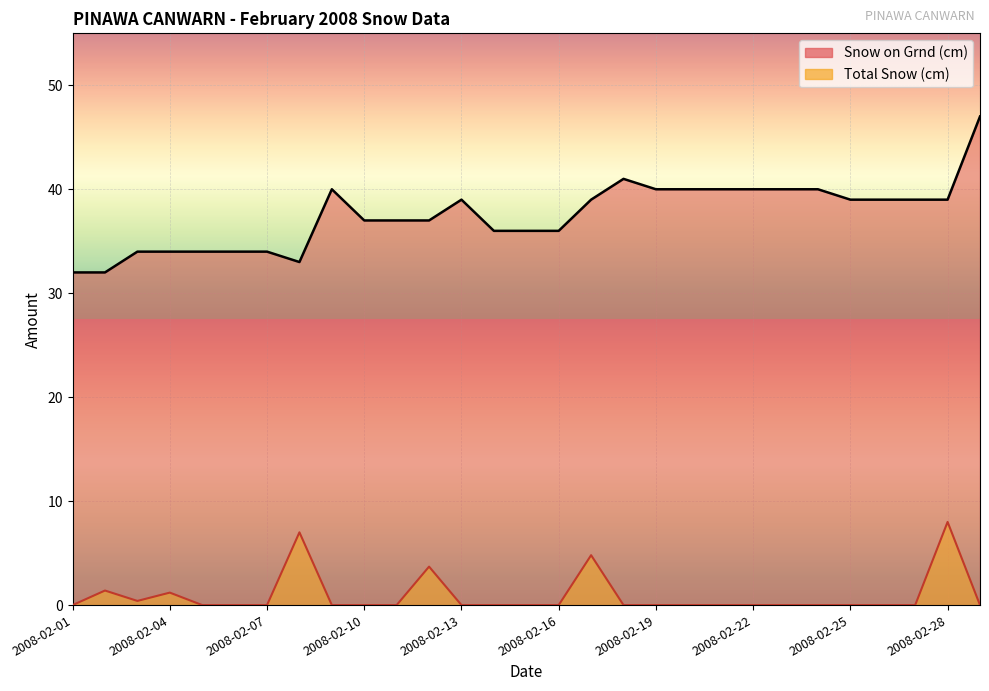

What is the value of the Snow on Grnd (cm) point at the 3rd from the left?

34.0